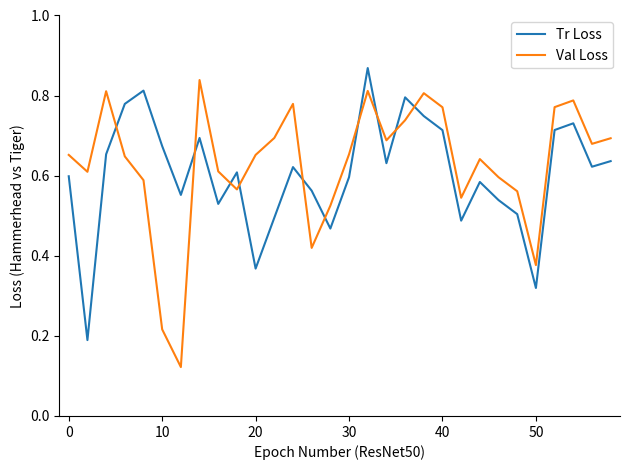

How many times do Tr Loss and Val Loss cross each other?

10